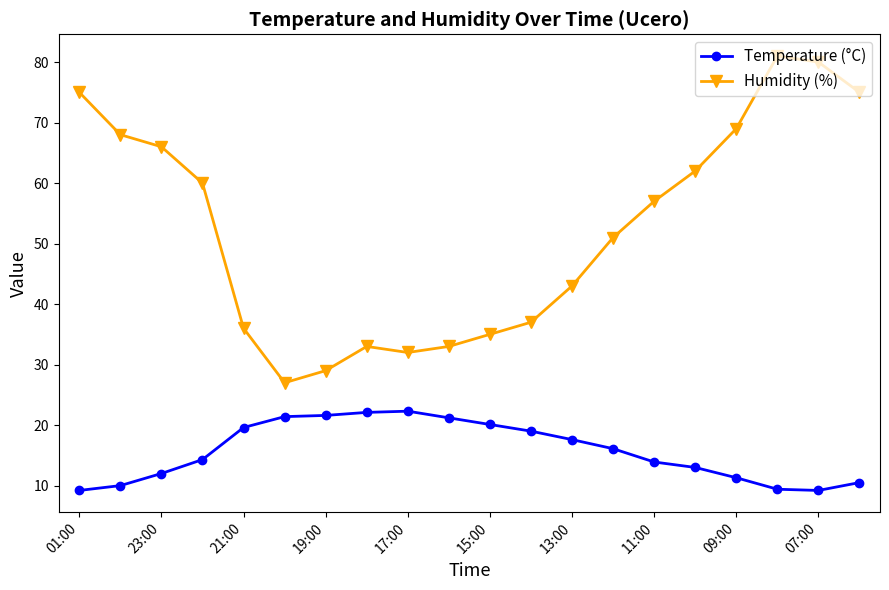

True or false: Temperature (°C) and Humidity (%) cross at least once.

False